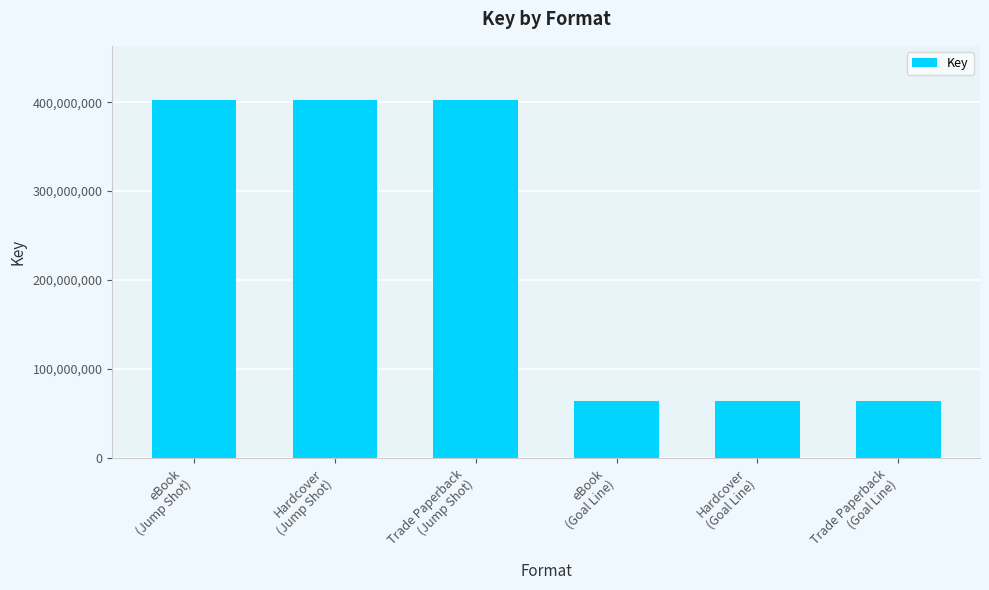

How many values are below 402986840?

3